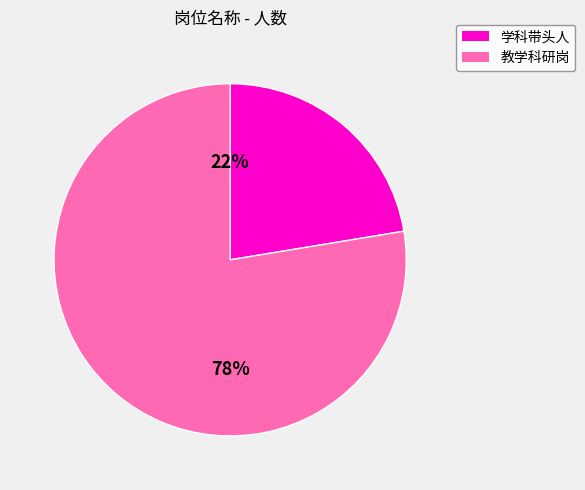

To the nearest percent, what is the combined percentage of 学科带头人 and 教学科研岗?

100%